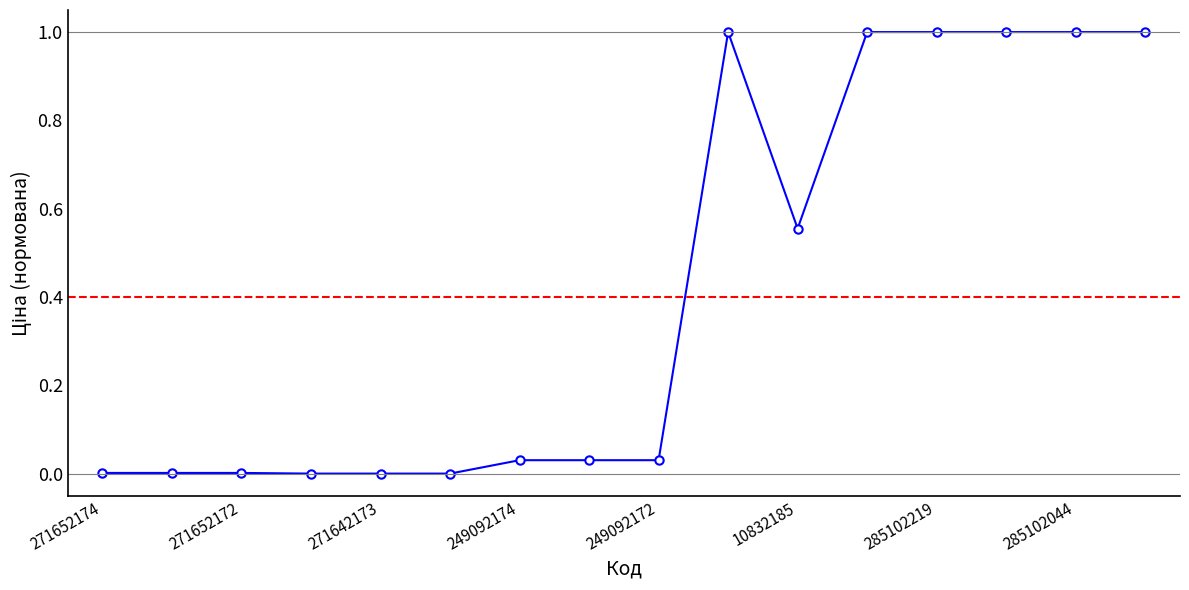

What is the sum of all values?

6.7